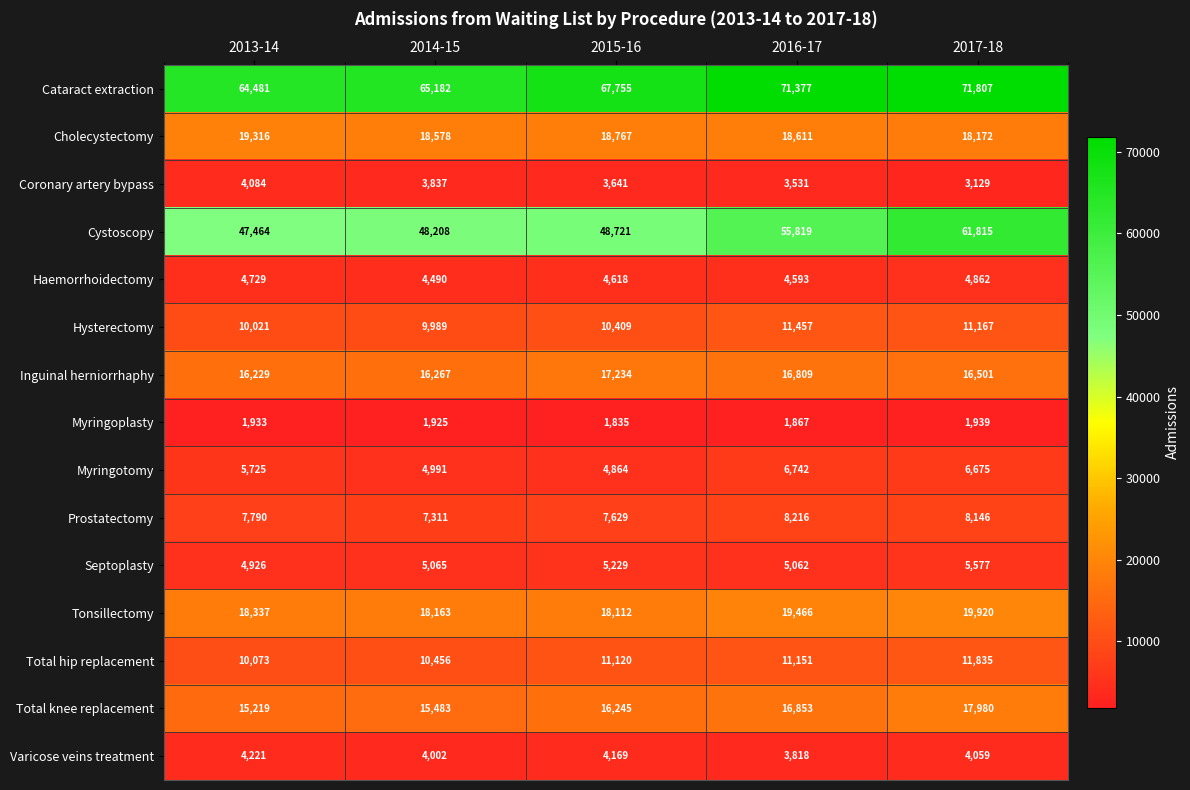

What is the total value across all series at 2014-15?

233947